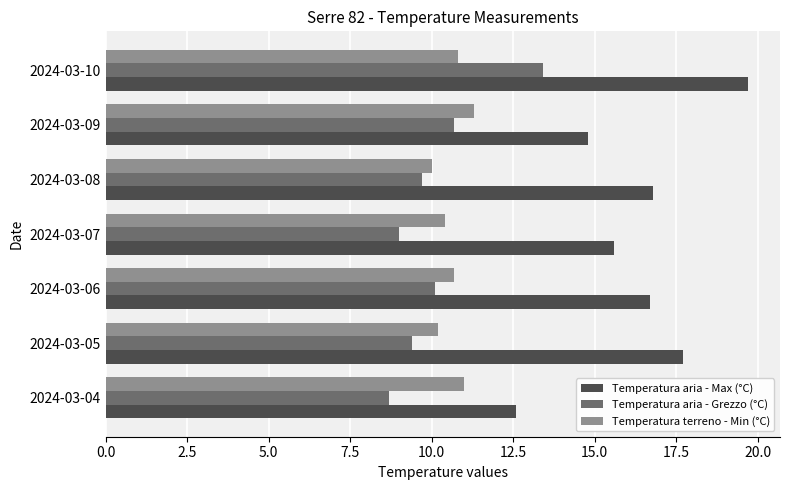

At how many categories does at least one series exceed 17?

2